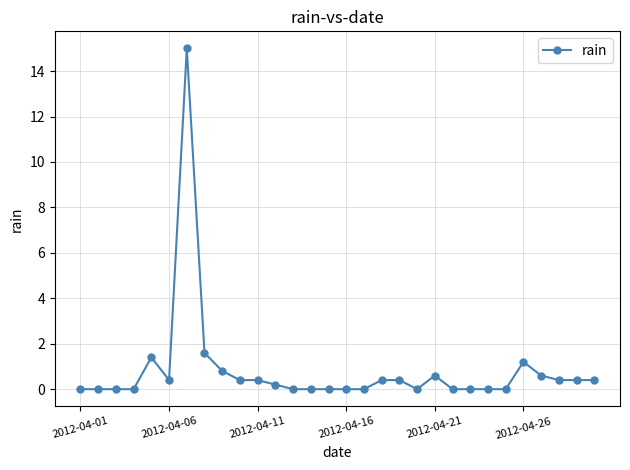

True or false: the data has more than 0 interior local peaks.

True